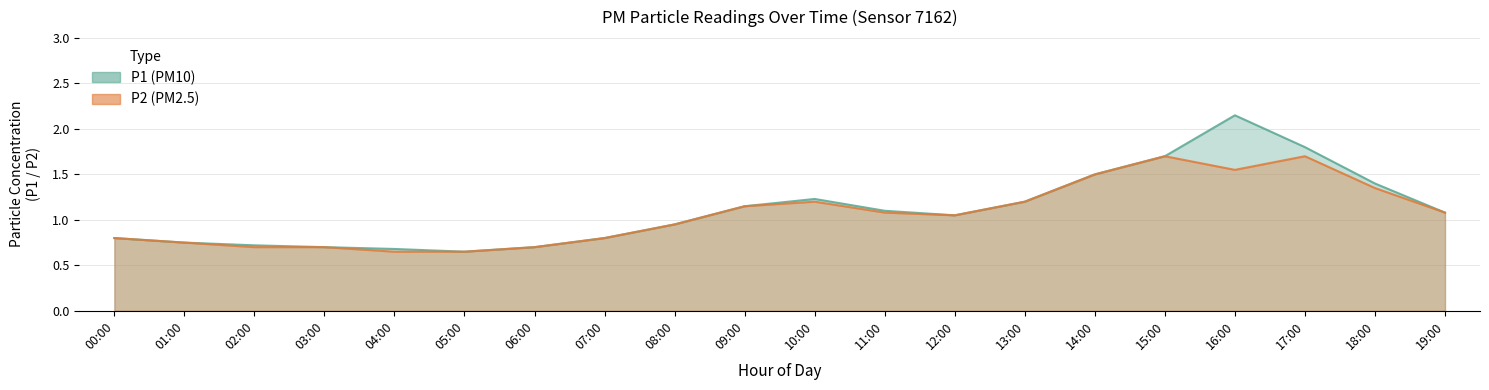

Is it true that P1 equals 0.6 at 10:00?

False